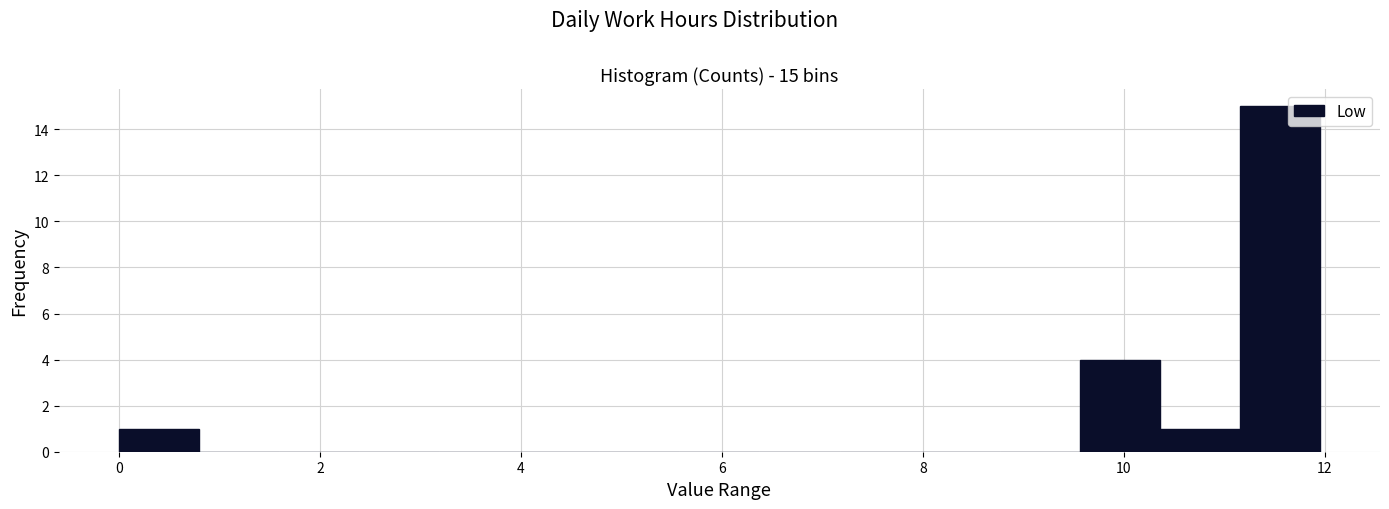

Read against the x-axis, roughly where is the centre of the tallest bar?

11.6